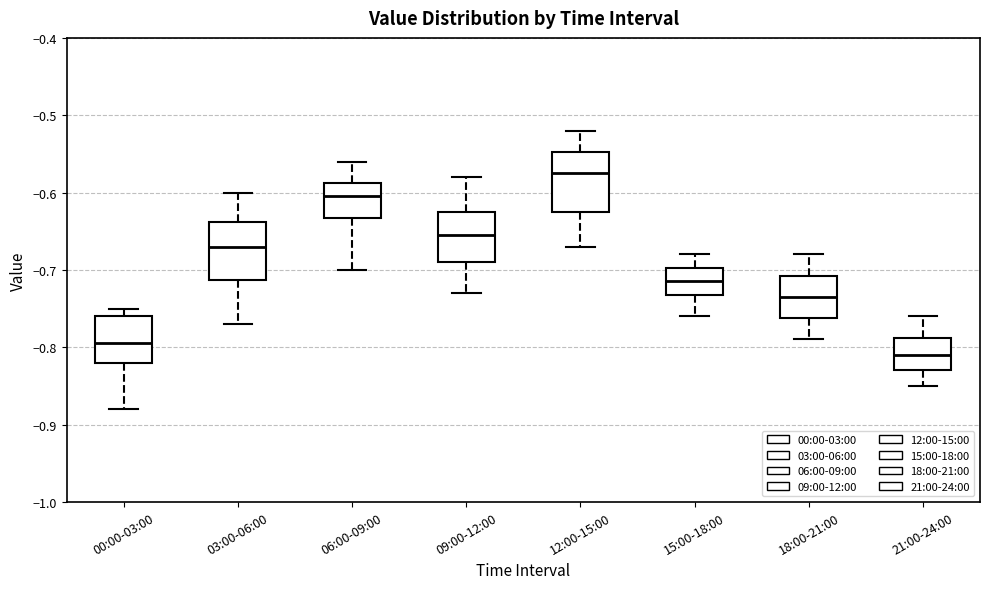

Where does the lower whisker of the box for 12:00-15:00 end on the y-axis? The values are not printed on the chart, so give them approximately, as read against the axis.

-0.67